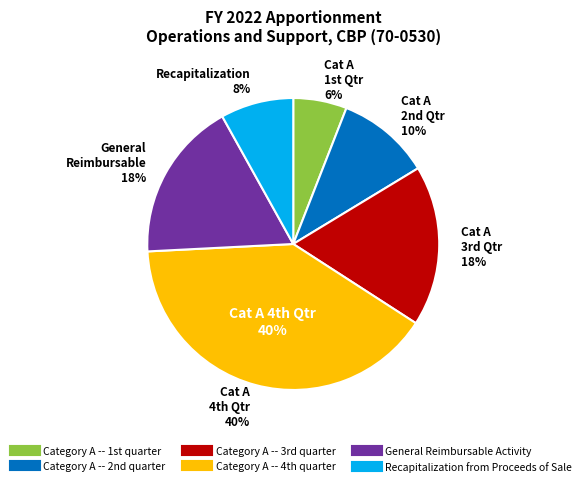

To the nearest percent, what portion does Recapitalization from Proceeds of Sale represent?

8%